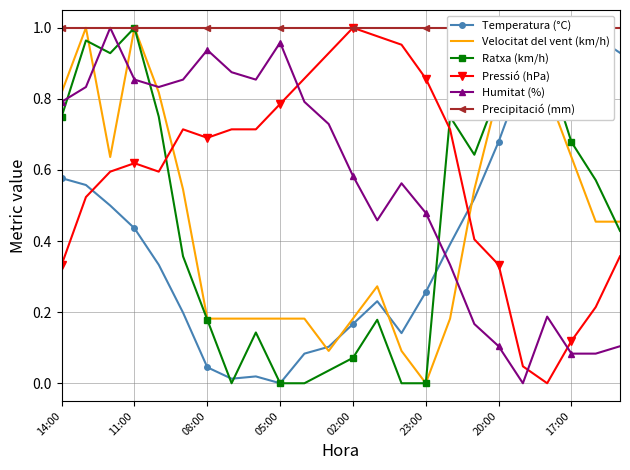

The Humitat (%) series shows 0.3 at 17. True or false?

False